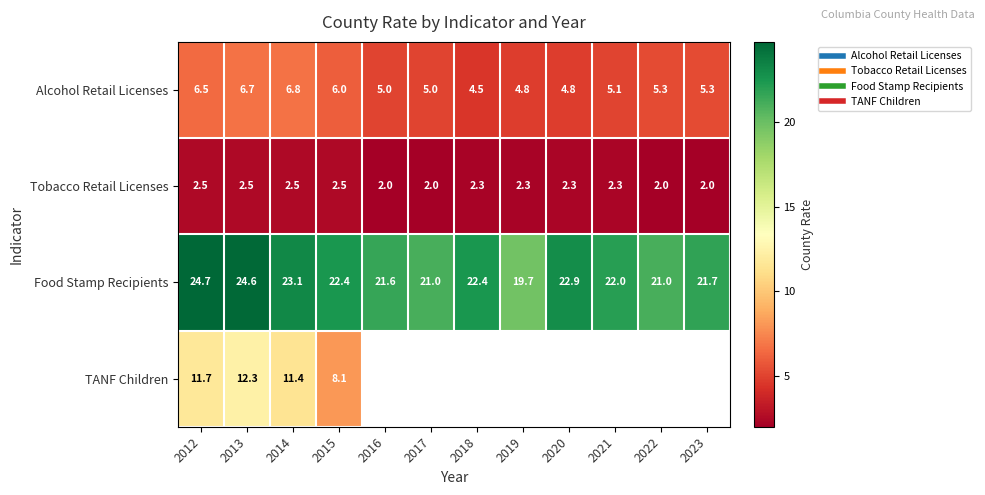

What is the sum of the Tobacco Retail Licenses values at 2022 and 2021?

4.3